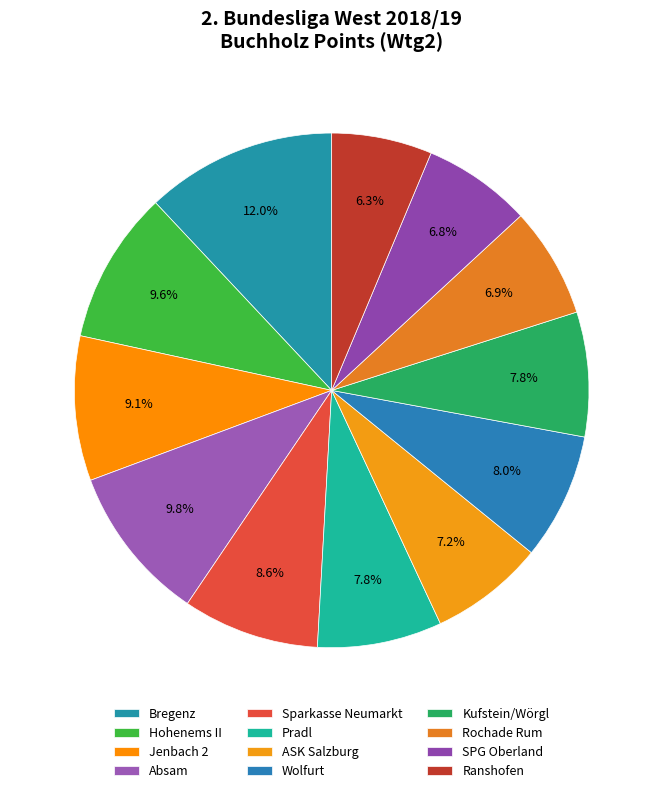

What is the total percentage of Rochade Rum and Sparkasse Neumarkt?

15.5%